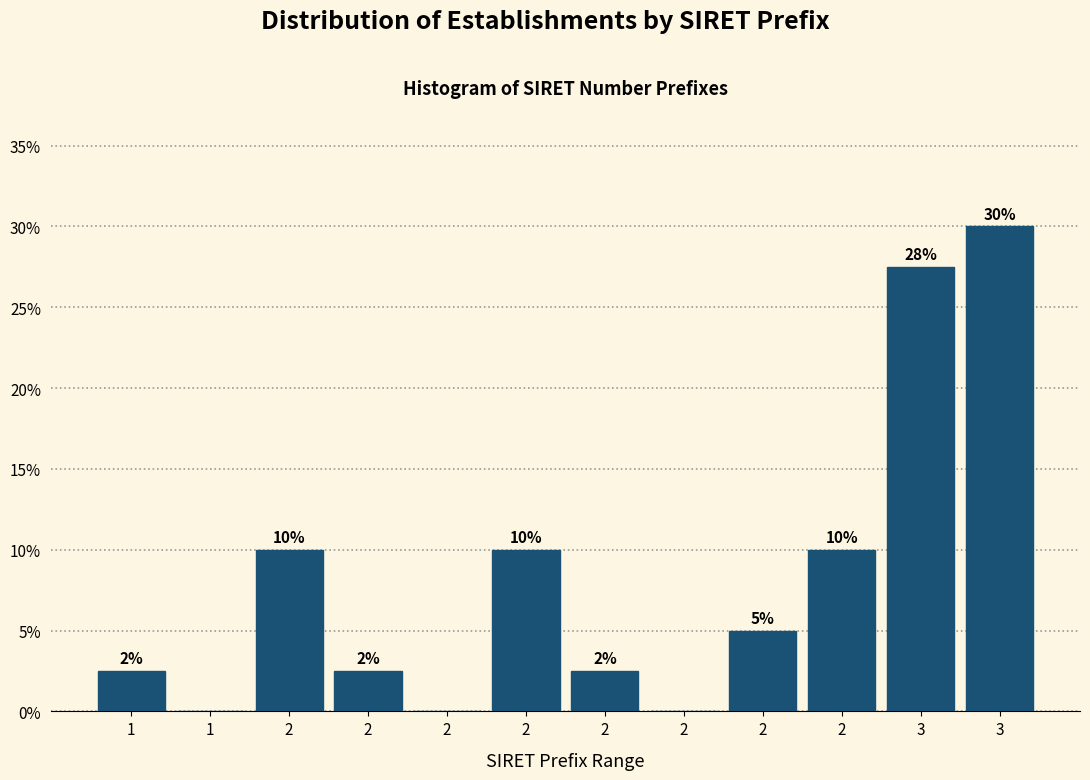

How many data points does each series have?

12